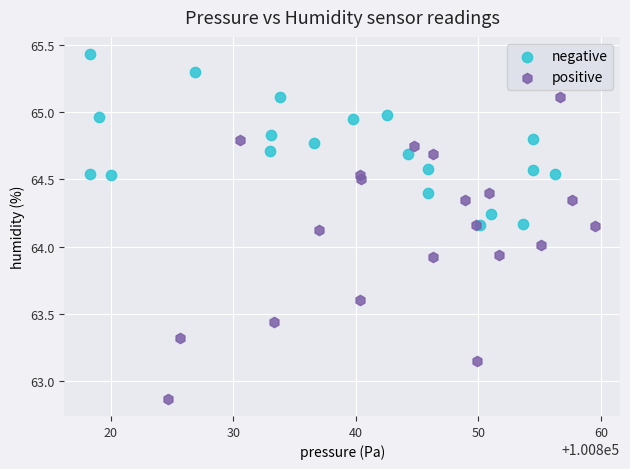

What are all the series names shown in the legend?

negative, positive